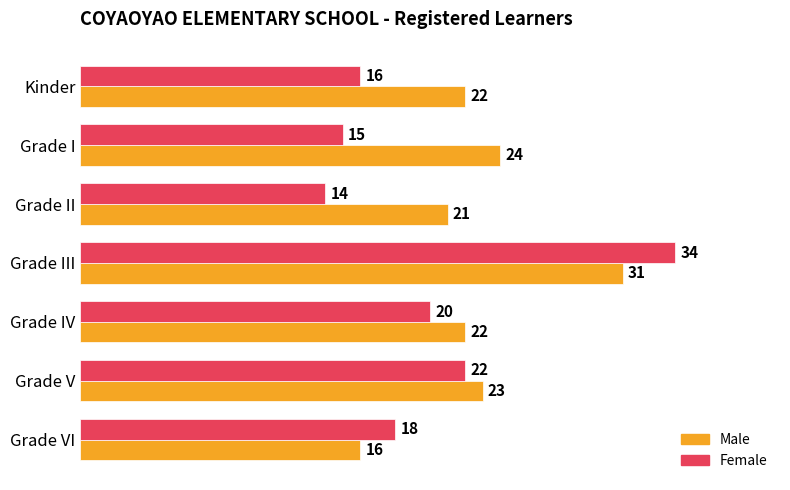

Rank the series by their average value, from highest to lowest.

Male, Female